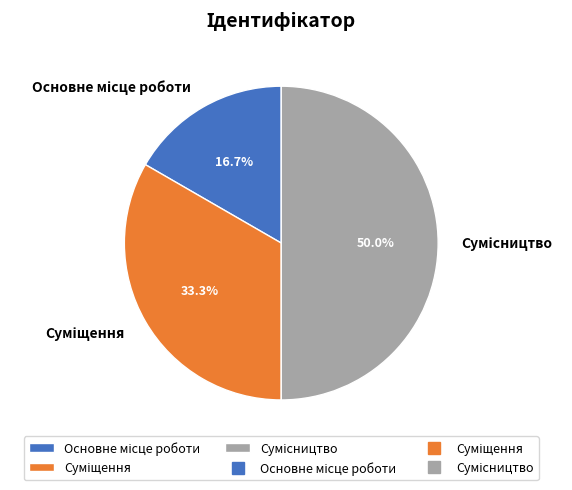

Count the number of slices in the pie.

3